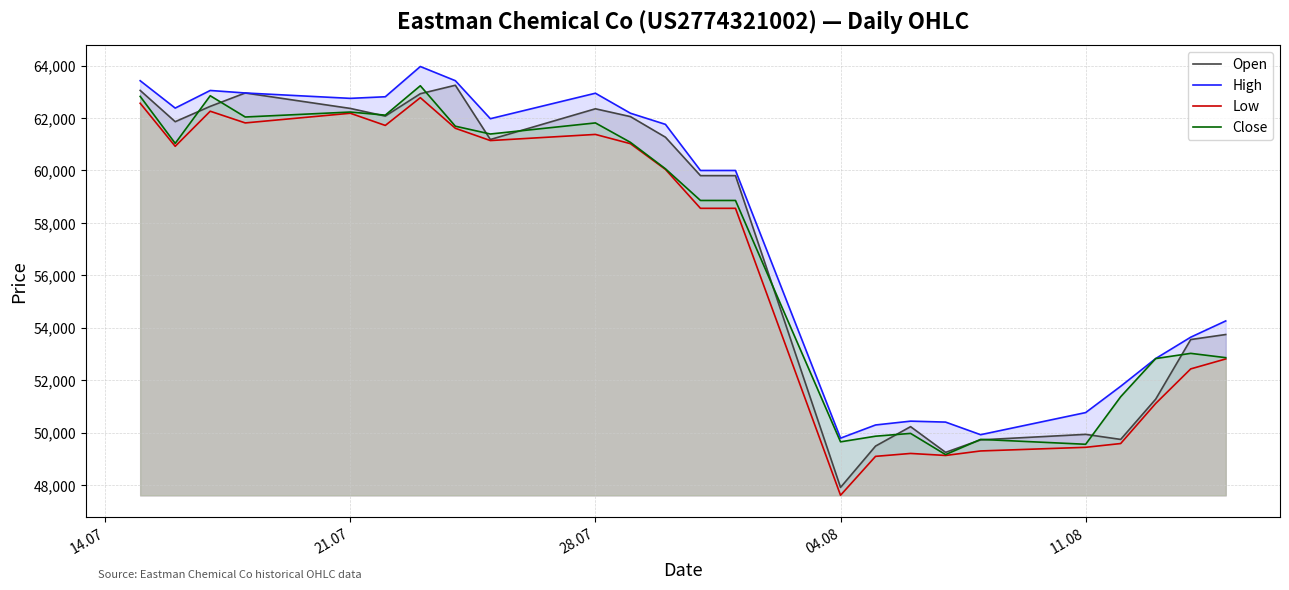

Reading left to right, transcribe all the data shown in this chart.

Open: 63054	61861	62446	62956	62367	62074	62928	63251	61181	62353	62055	61269	59803	59803	47909	49486	50227	49246	49723	49933	49740	51276	53550	53742
High: 63424	62380	63052	62956	62751	62812	63966	63425	61975	62947	62184	61759	60000	60000	49788	50291	50437	50401	49920	50764	51767	52825	53640	54260
Low: 62565	60922	62260	61814	62183	61718	62777	61610	61141	61375	61022	60041	58556	58556	47610	49094	49205	49128	49300	49439	49583	51112	52430	52810
Close: 62826	61034	62851	62040	62229	62111	63232	61689	61391	61814	61073	60064	58856	58856	49648	49863	49970	49161	49741	49555	51368	52825	53023	52859